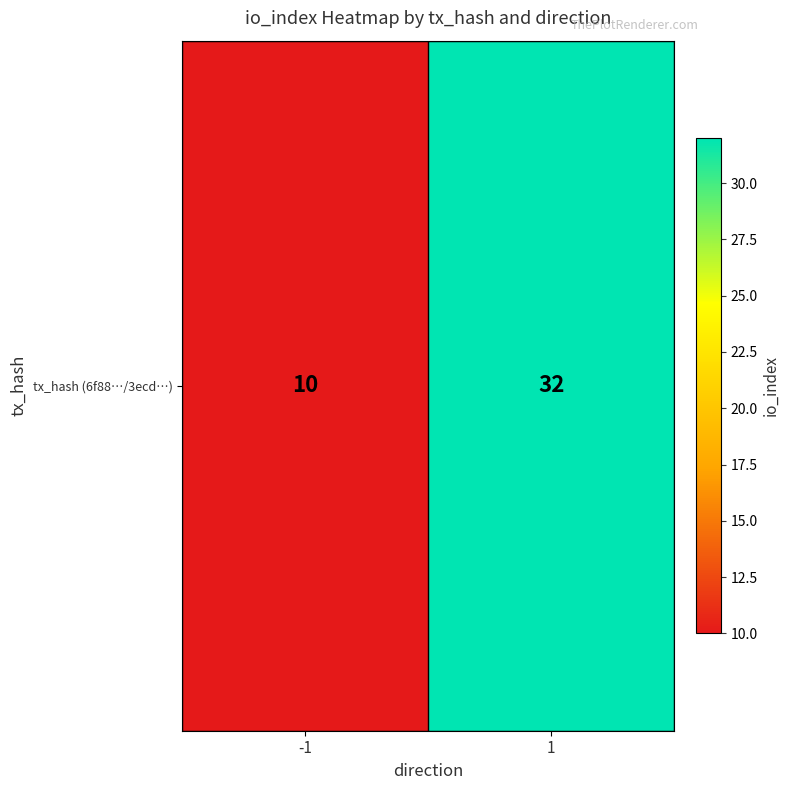

Which label corresponds to the largest value in the chart?

1